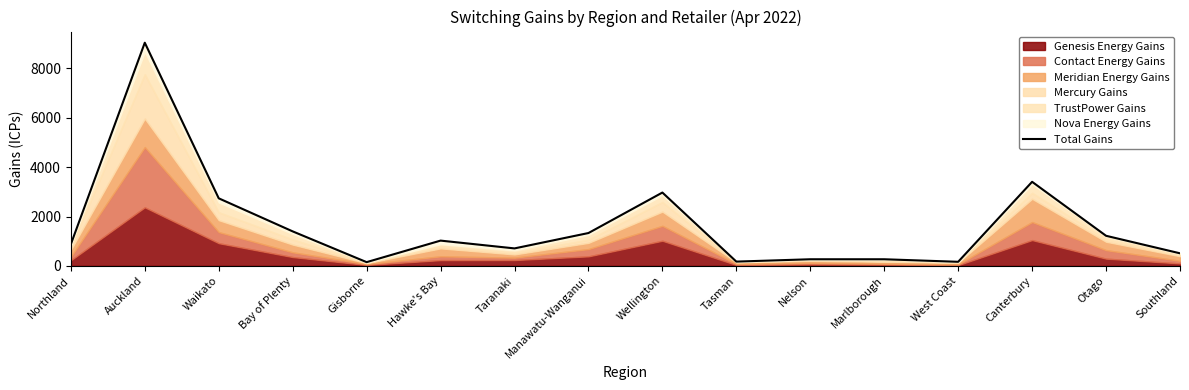

How many data points does each series have?

16